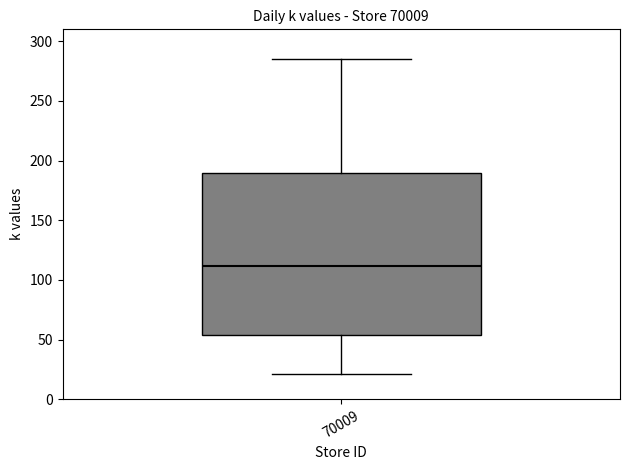

Read this box plot against the y-axis: the position of the median line, the range covered by the box, and the ends of both whiskers. The values are not printed on the chart, so give them approximately, as read against the axis.

median 110, box 55 to 190, whiskers 20 to 285